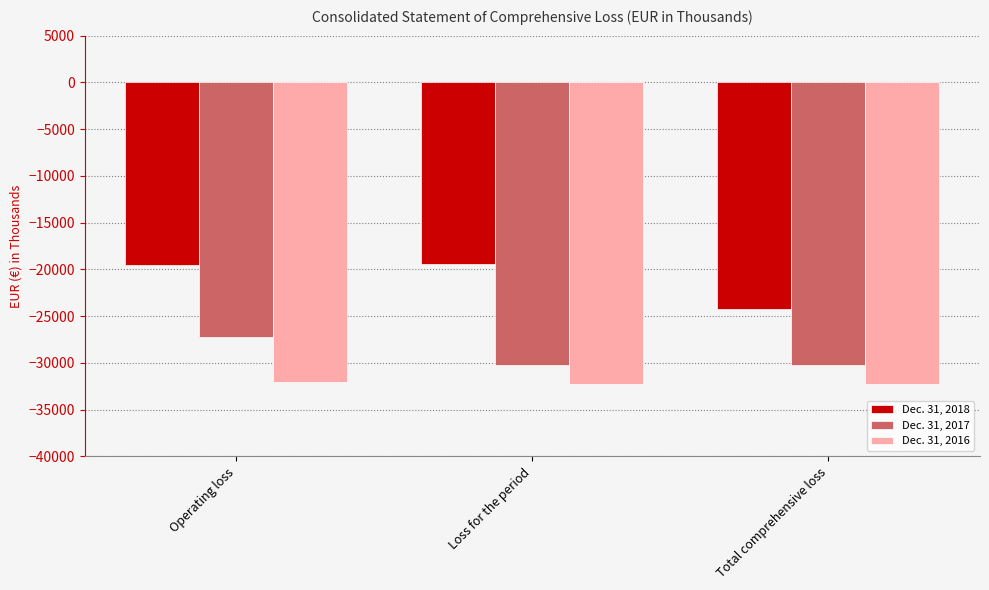

At which label does Dec. 31, 2018 reach its minimum?

Total comprehensive loss